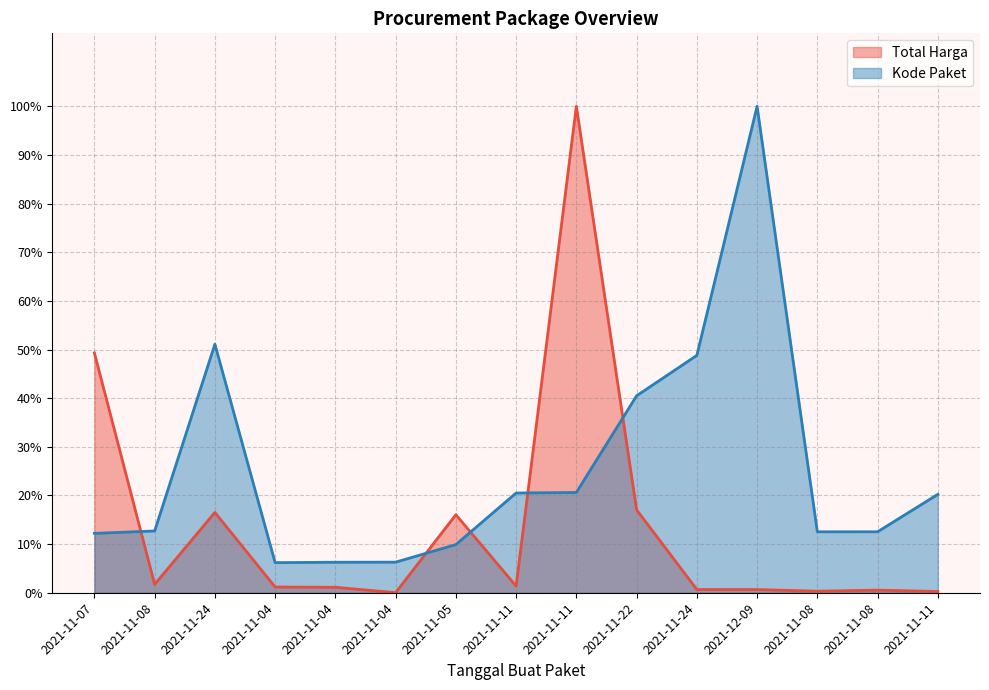

At which category does Kode Paket reach its first local valley?

2021-11-04